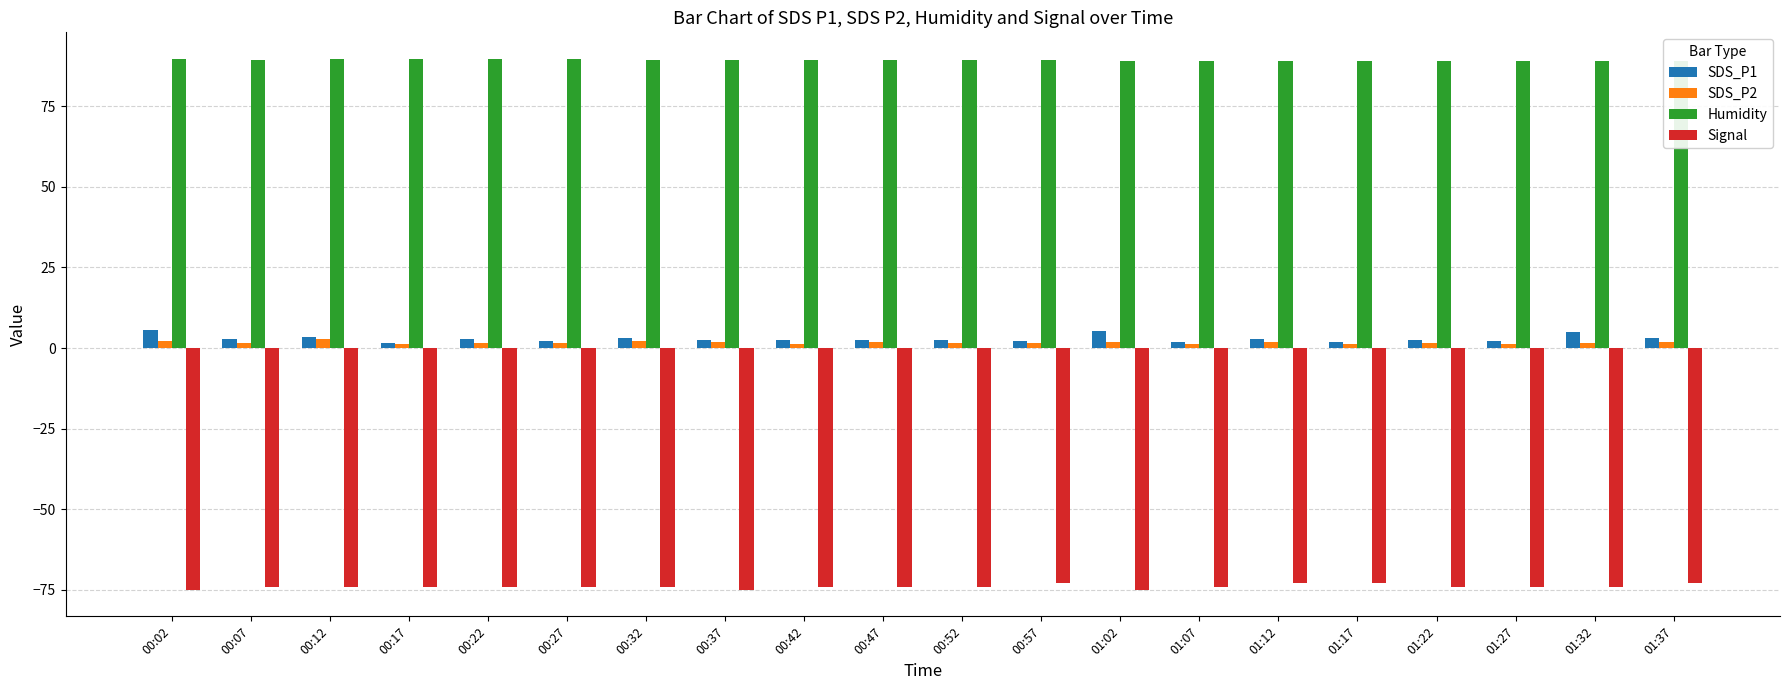

At 00:07, list the series in order from smallest to largest.

Signal, SDS_P2, SDS_P1, Humidity